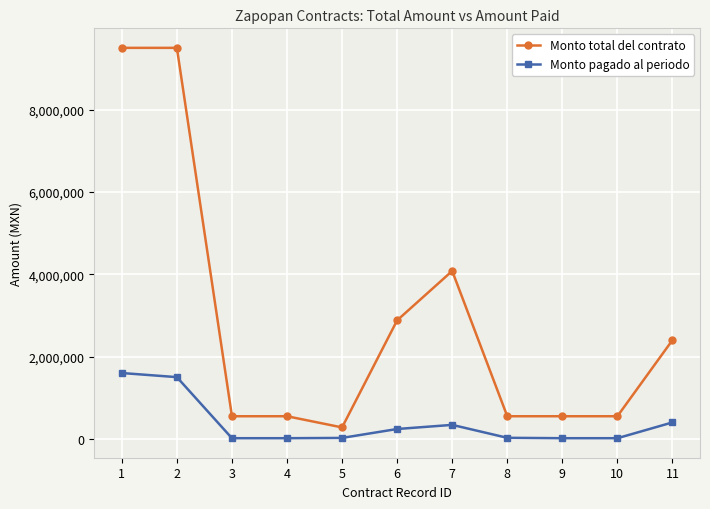

Which series has the largest range (max minus min)?

Monto total del contrato